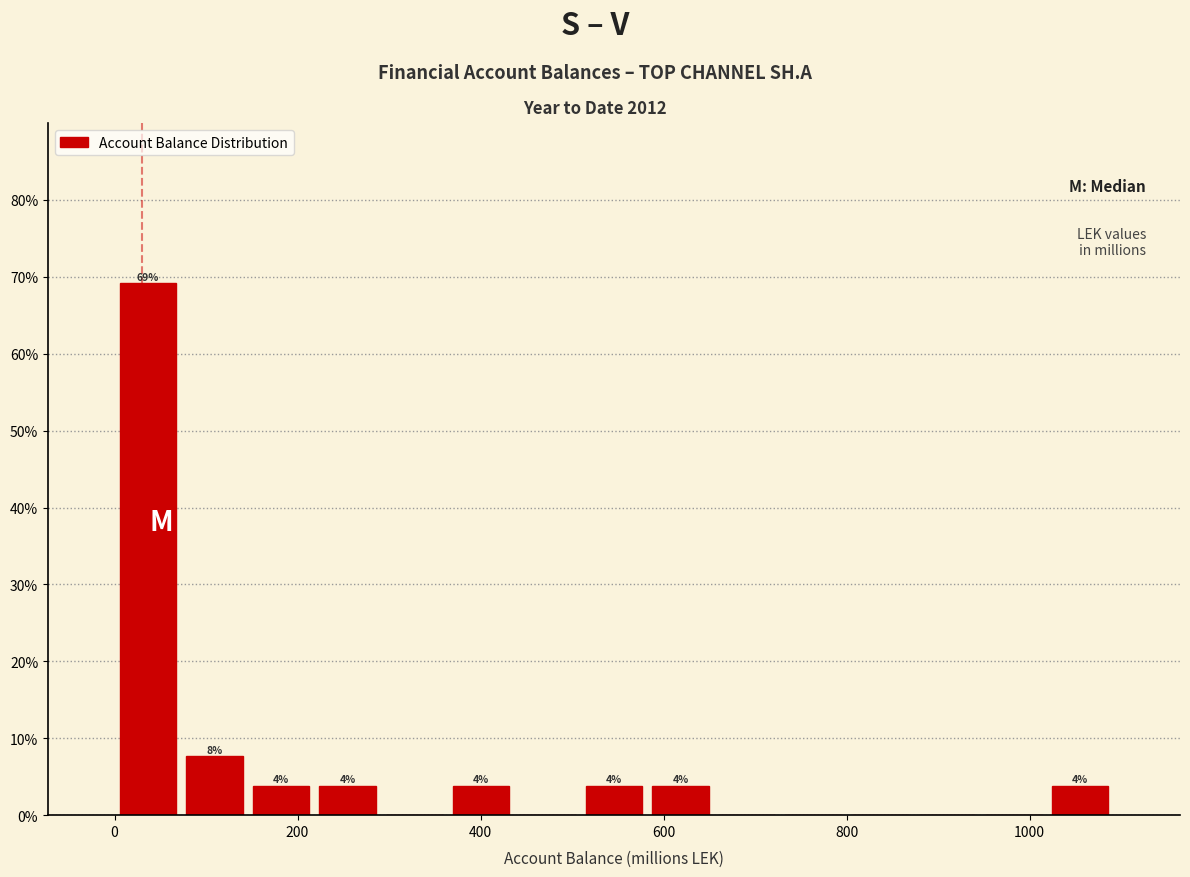

Around what value on the x-axis is the tallest bar? Give the approximate position of its centre, as read against the axis.

40